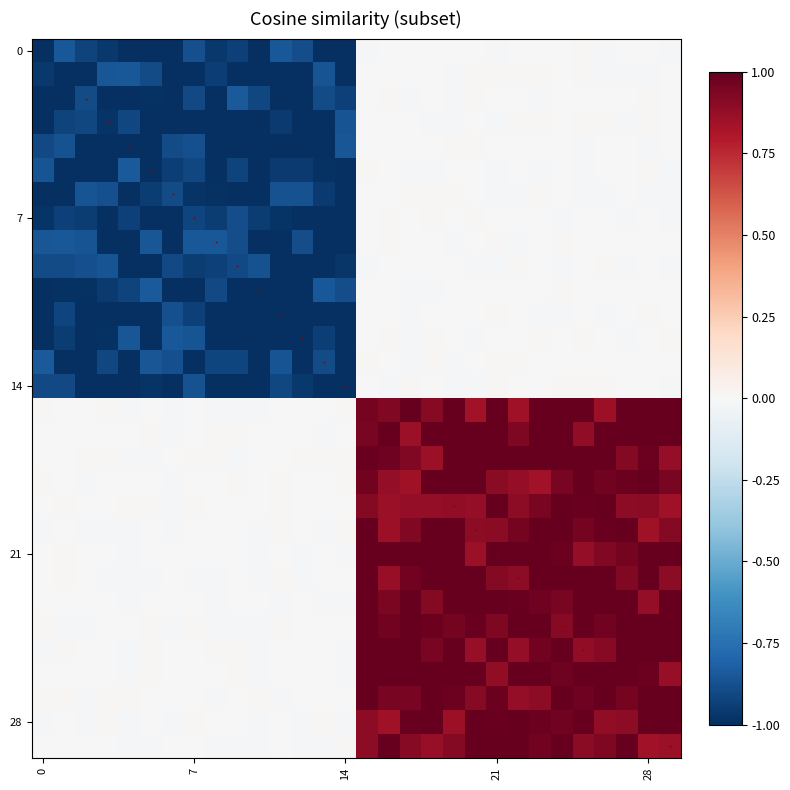

At which category does the chart reach its peak across all series?

17